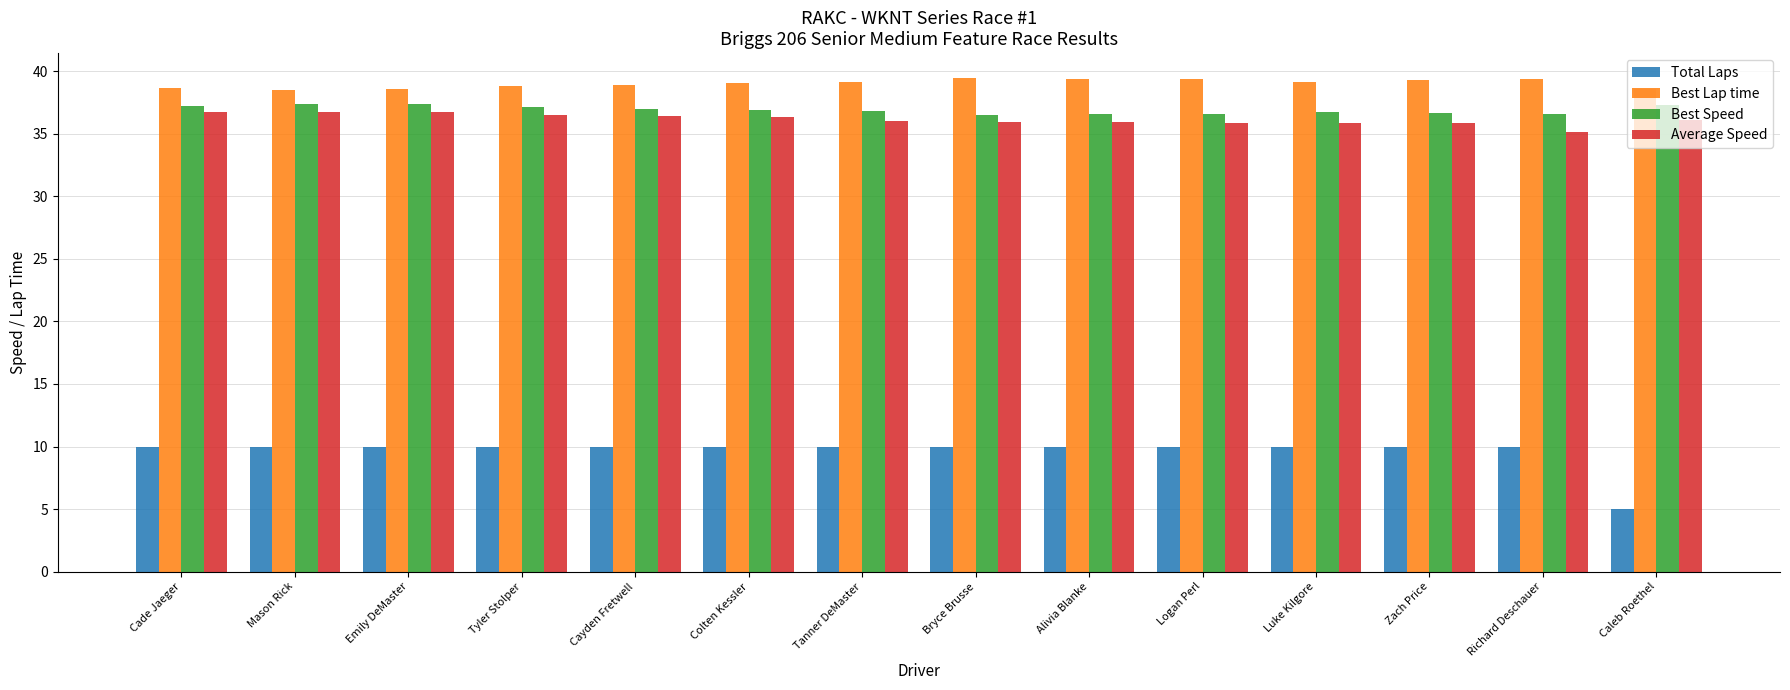

What is the total value across all series at Tanner DeMaster?

122.0